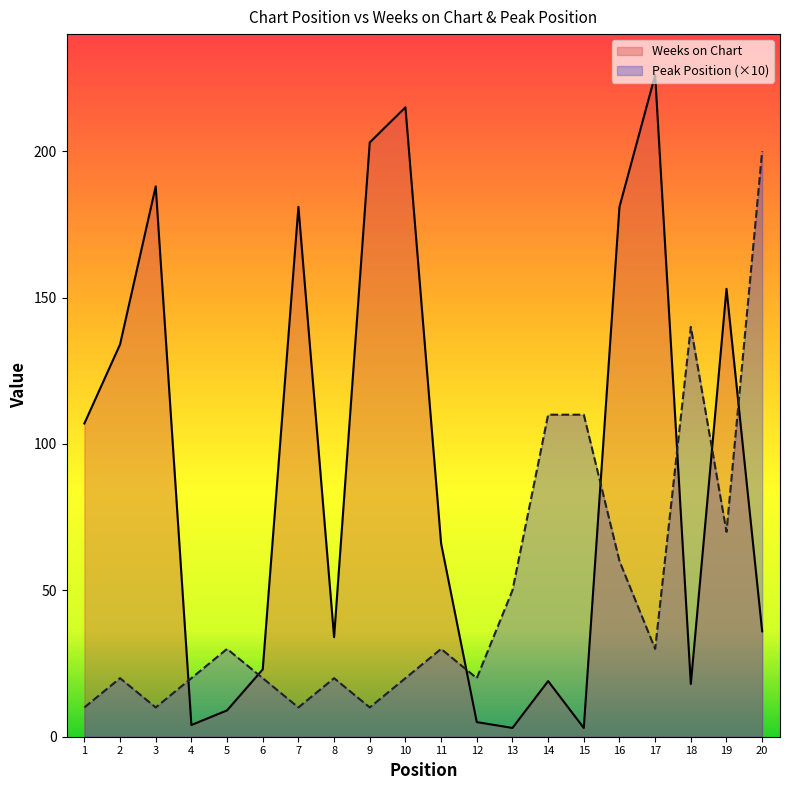

What are all the series names shown in the legend?

Weeks on Chart, Peak Position (×10)